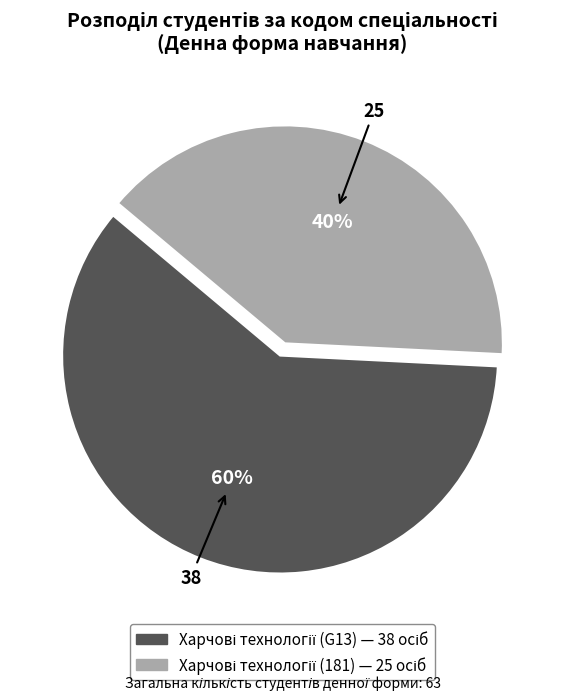

Is there a majority slice in this chart?

Yes